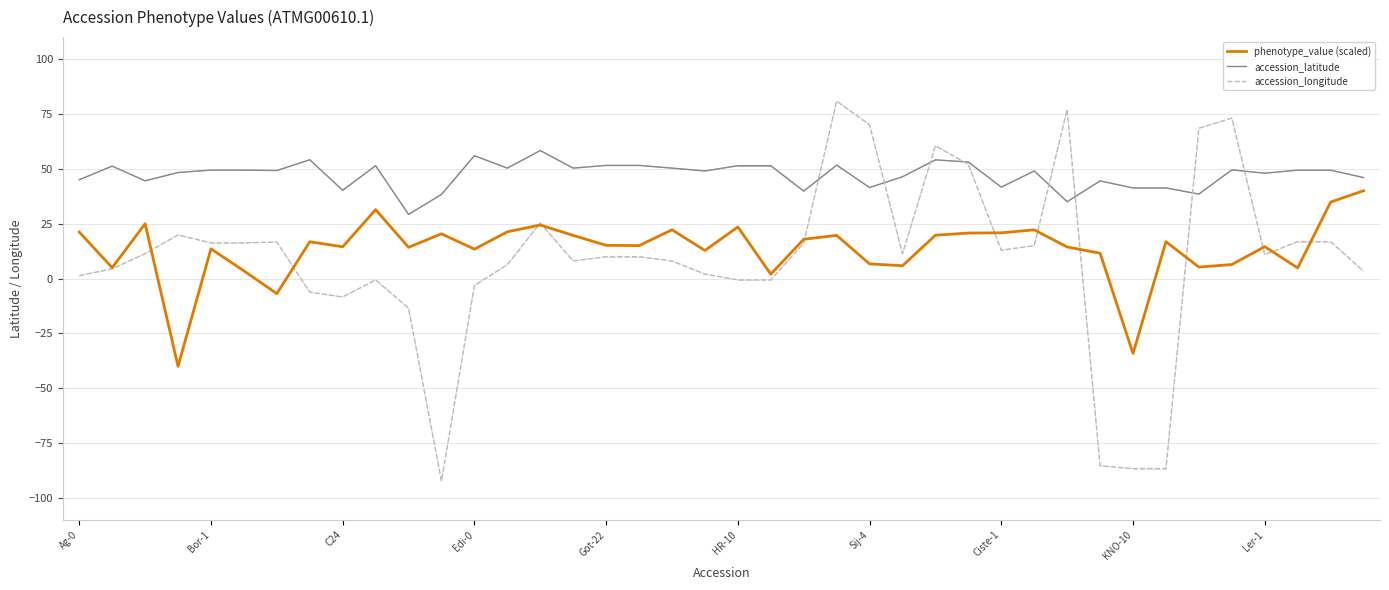

True or false: phenotype_value (scaled) and accession_latitude intersect in this chart.

False